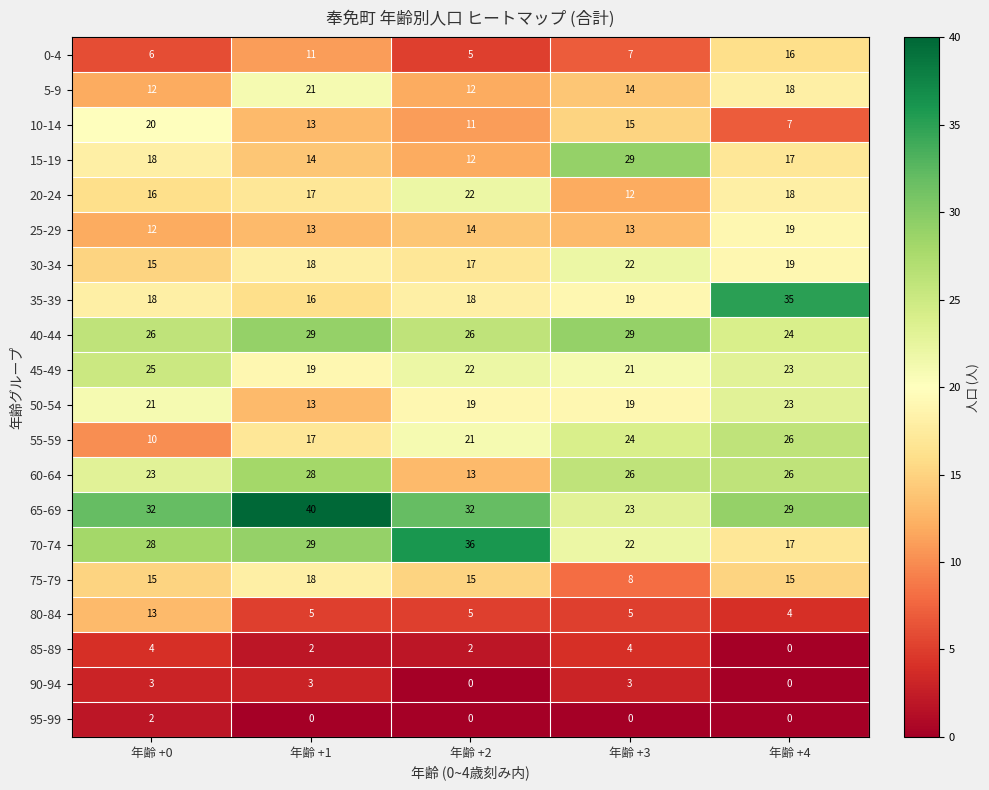

At which category is the sum across all series the highest?

年齢 +4